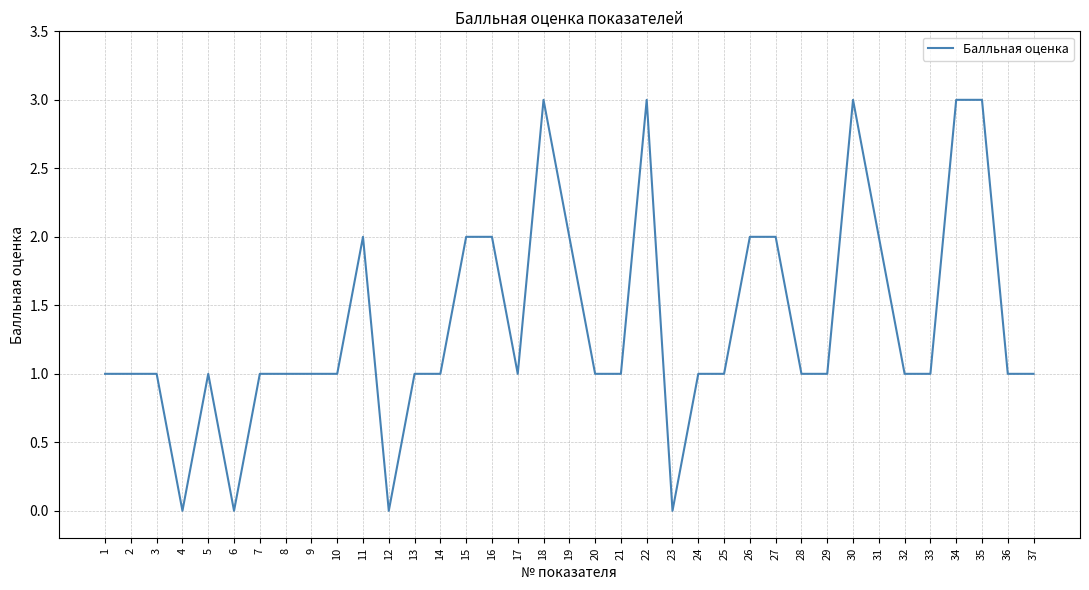

What value does the data have at 33?

1